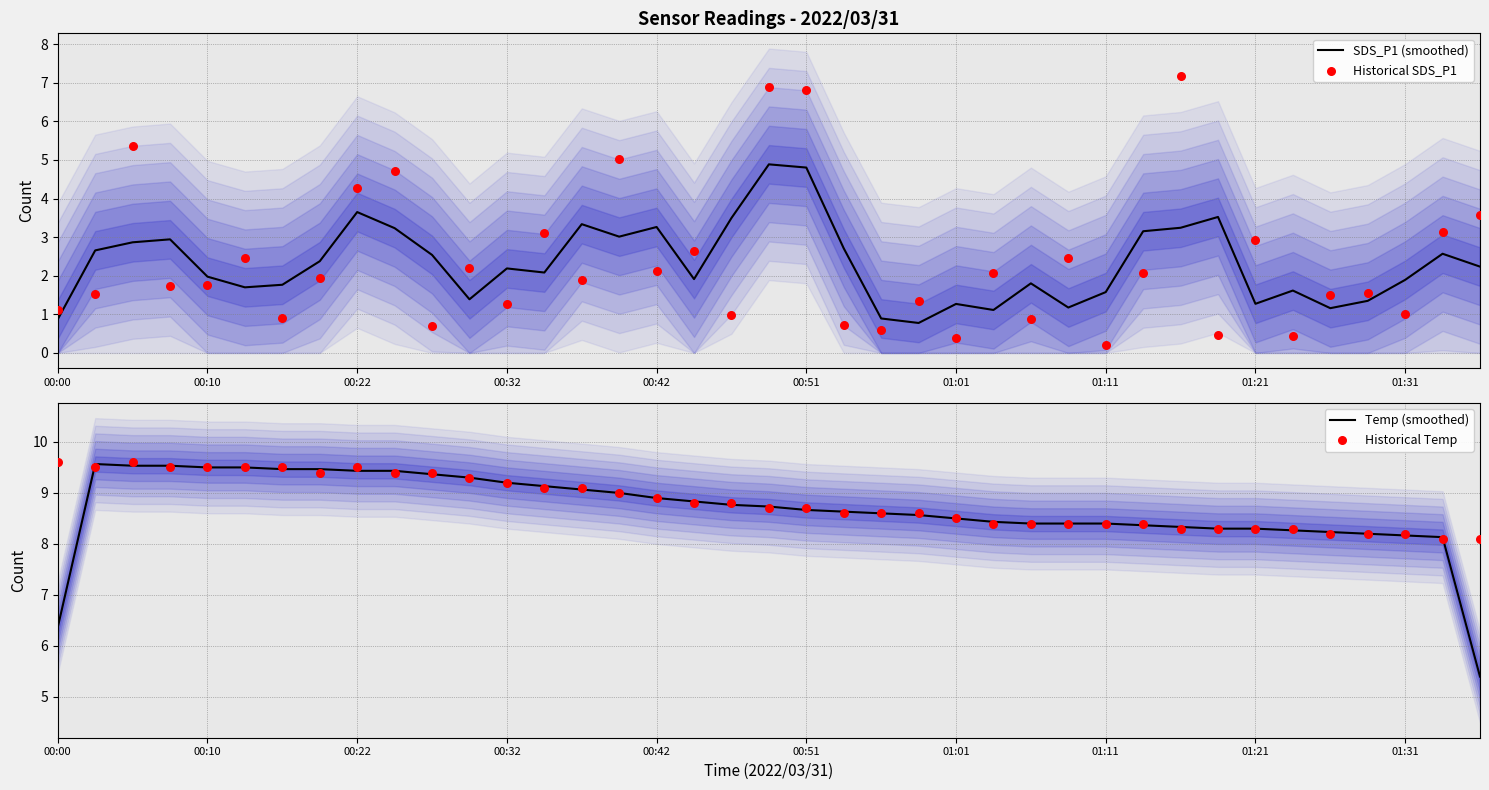

What is the total value across all series at 35?

19.3